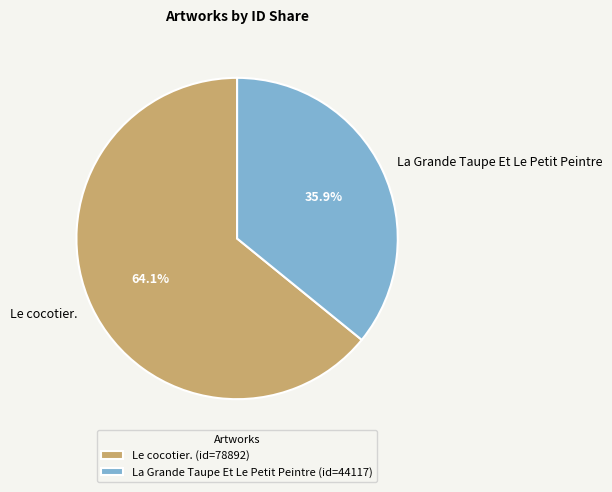

Which category accounts for the majority?

Le cocotier.